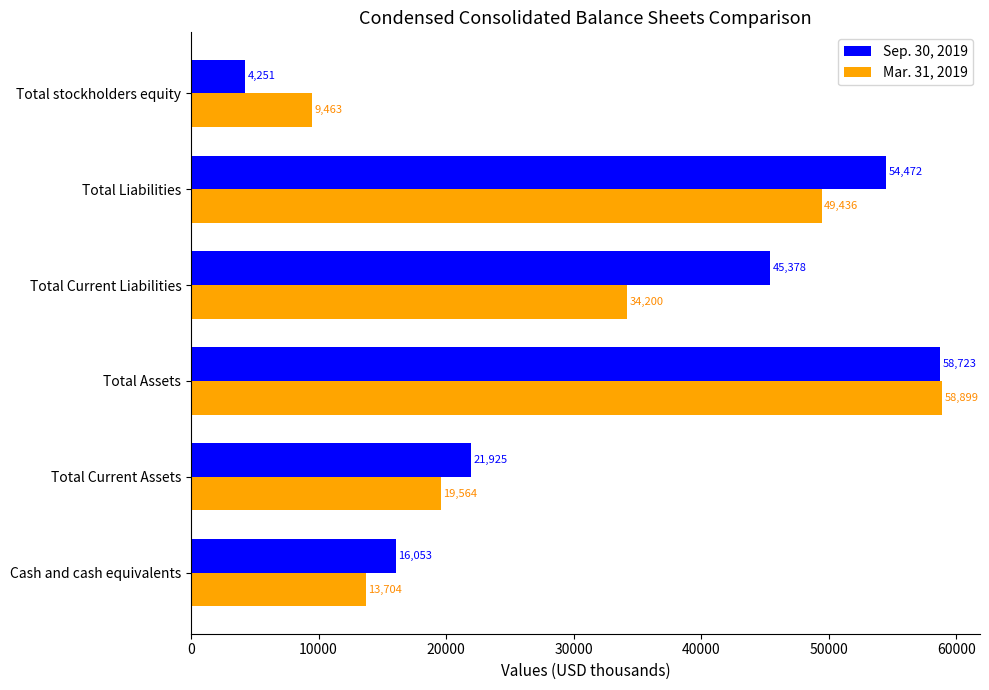

What is the difference between the Mar. 31, 2019 values at Total Liabilities and Total stockholders equity?

39973